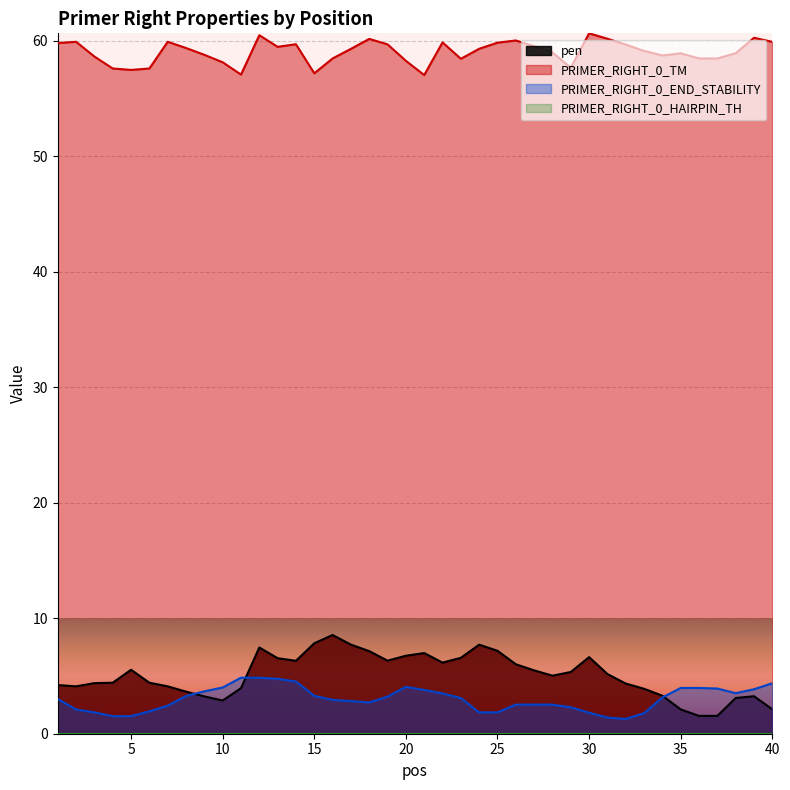

The PRIMER_RIGHT_0_END_STABILITY series shows 1.6 at 28. True or false?

False